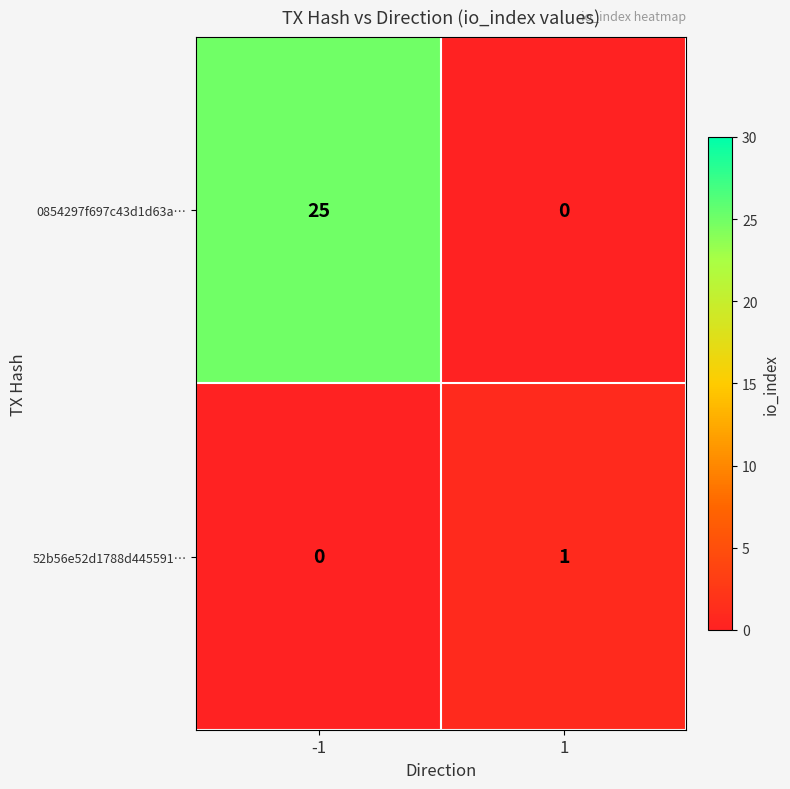

Is the value of 52b56e52d1788d445591… at 1 greater than the value of 0854297f697c43d1d63a… at 1?

Yes